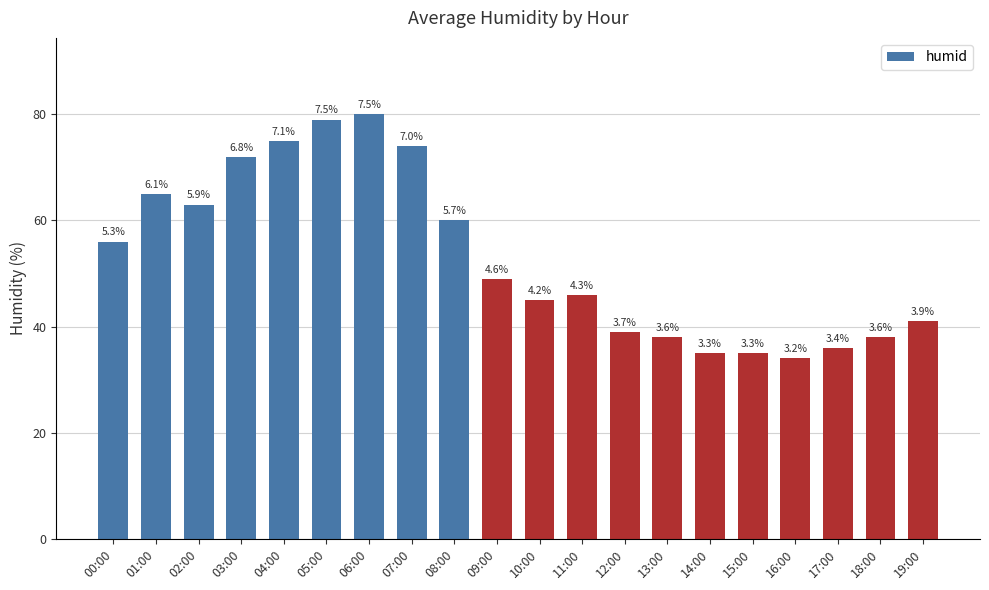

What is the average value?

53